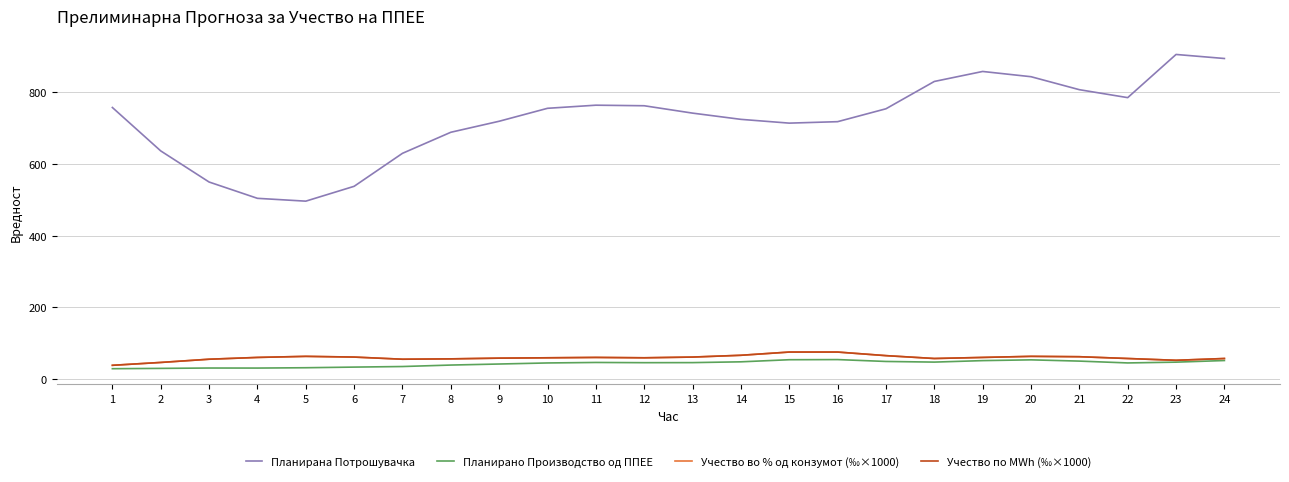

Is it true that Планирана Потрошувачка equals 1372.1 at 22?

False